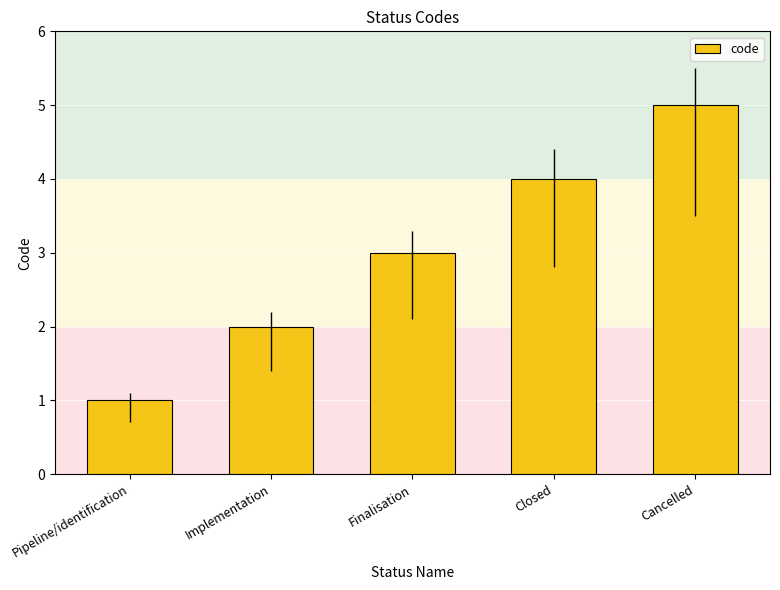

What is the difference between the values at Cancelled and Closed?

1